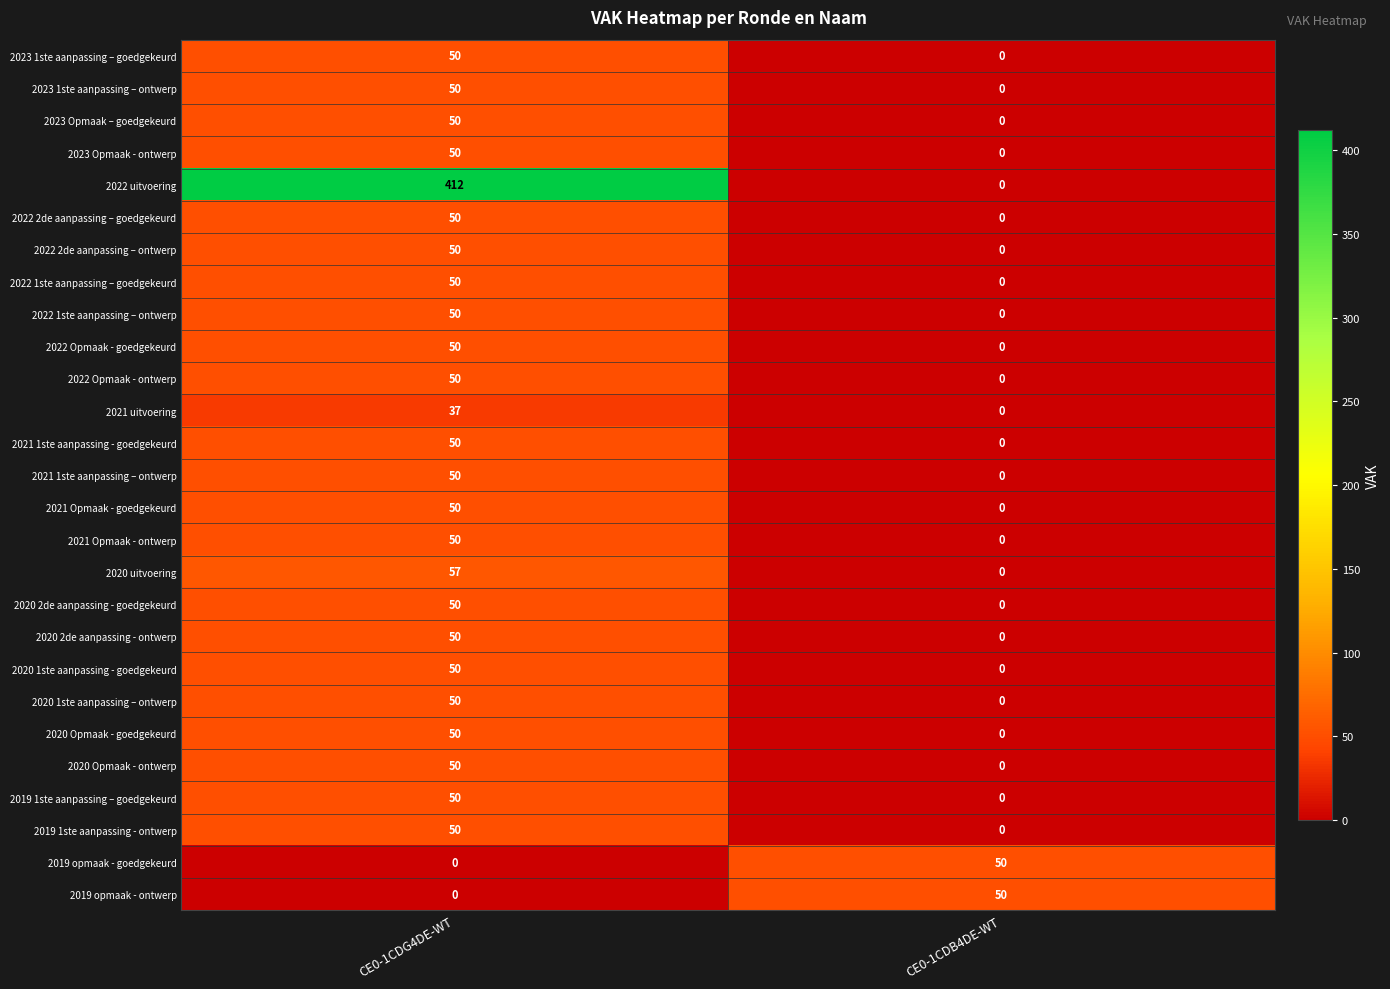

What is the sum of all 2020 2de aanpassing - goedgekeurd values?

50